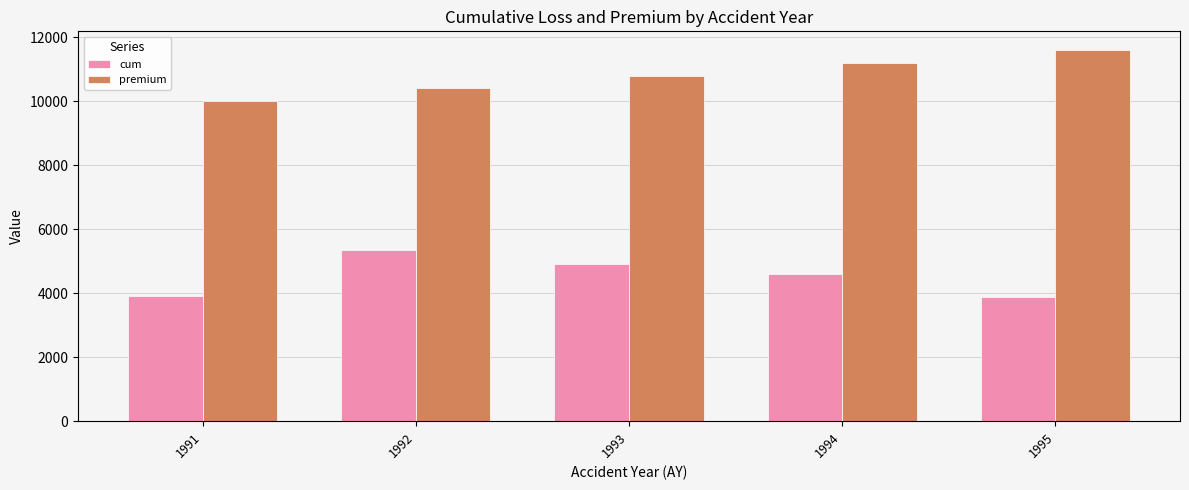

Which series has the largest total across all categories?

premium